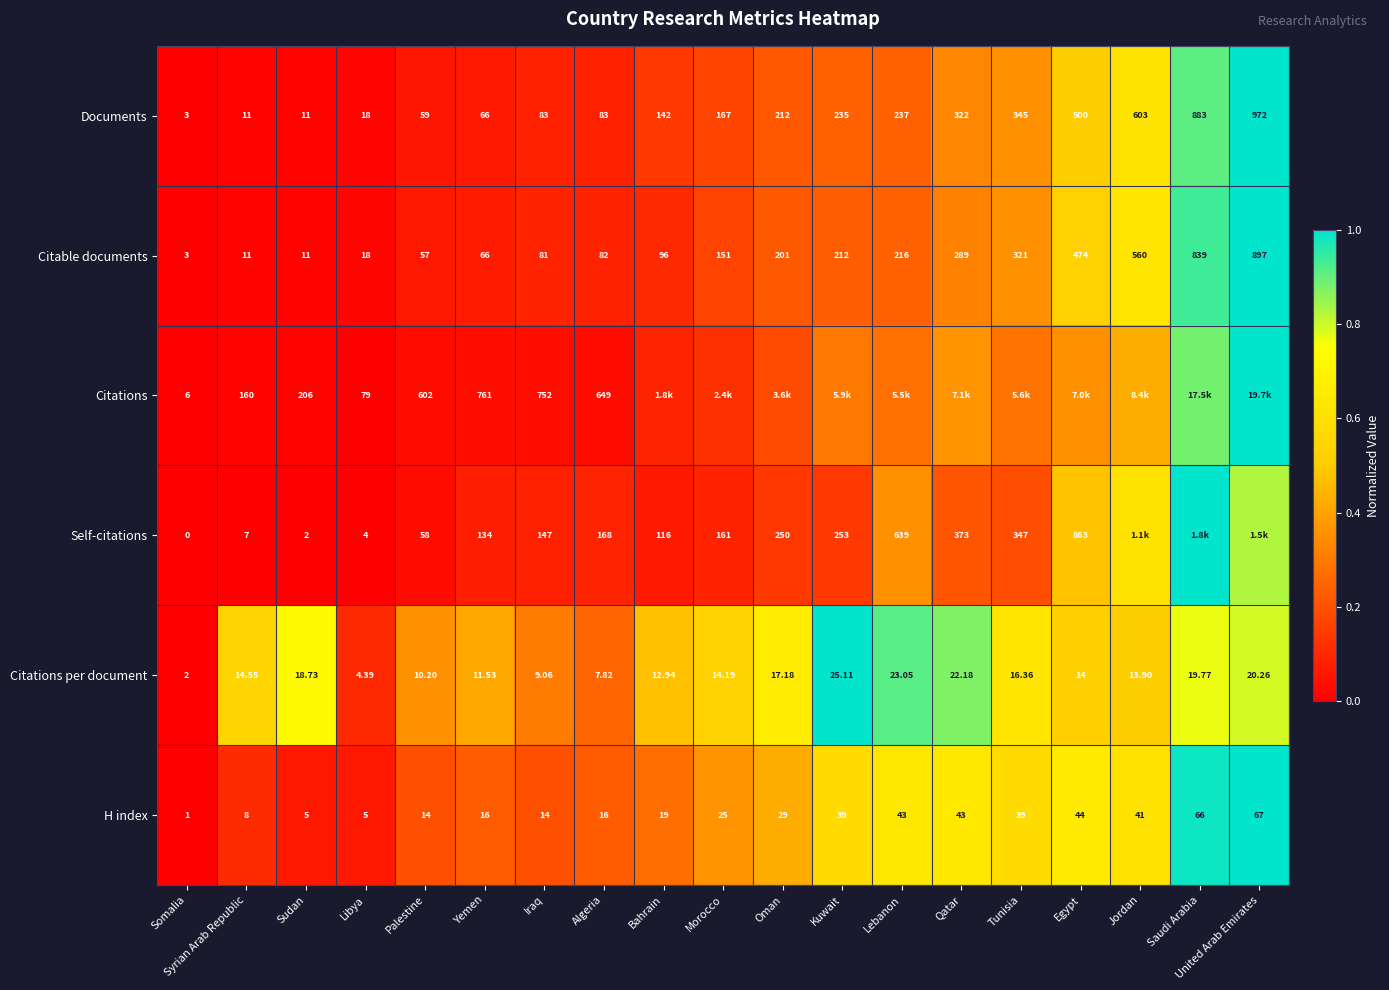

How many data points in Documents are less than 167?

9